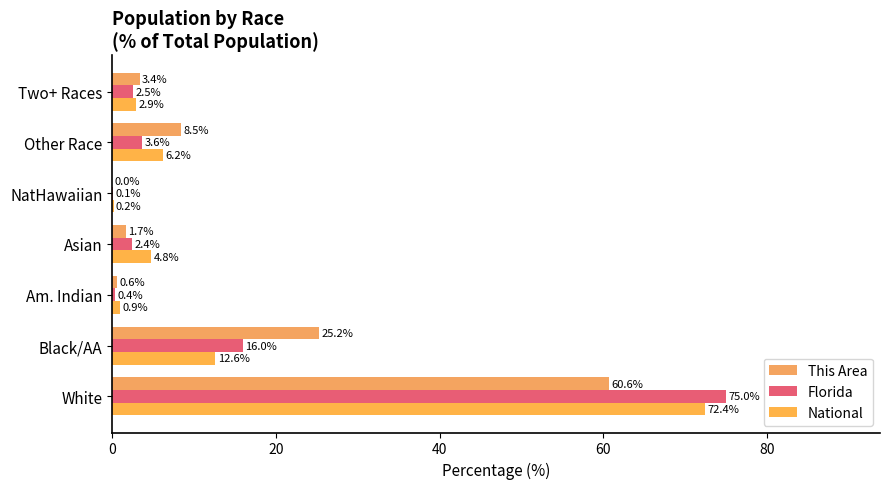

At which label is This Area closest to 30?

Black/AA